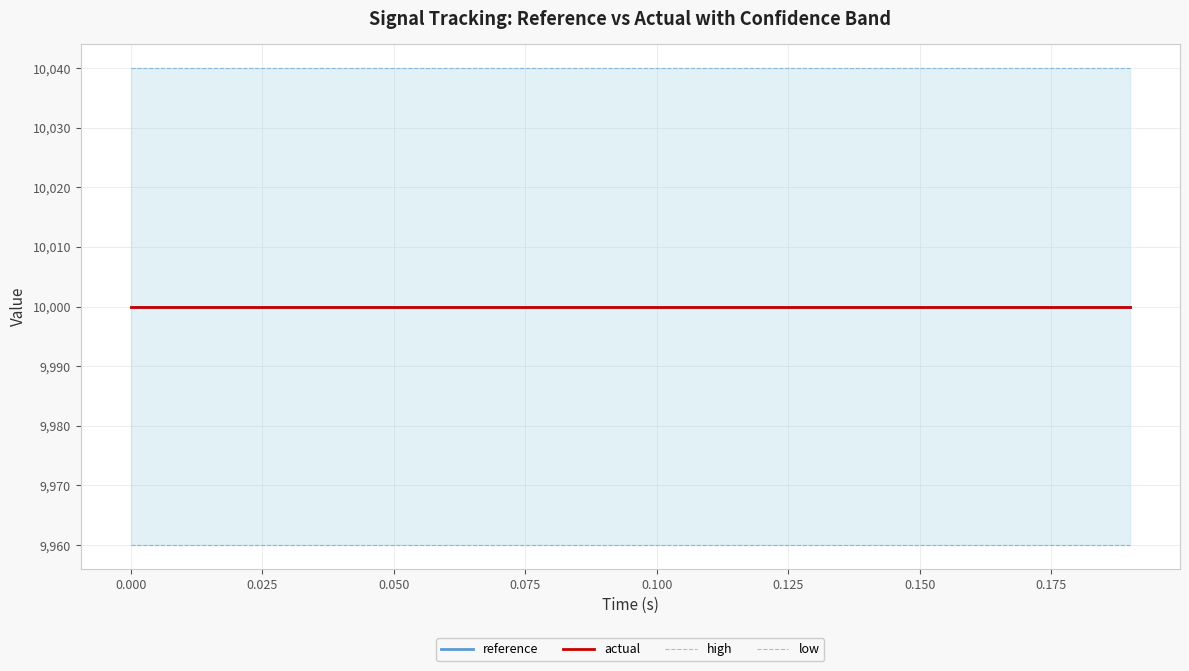

Is it true that high equals 10040 at 0.075?

True